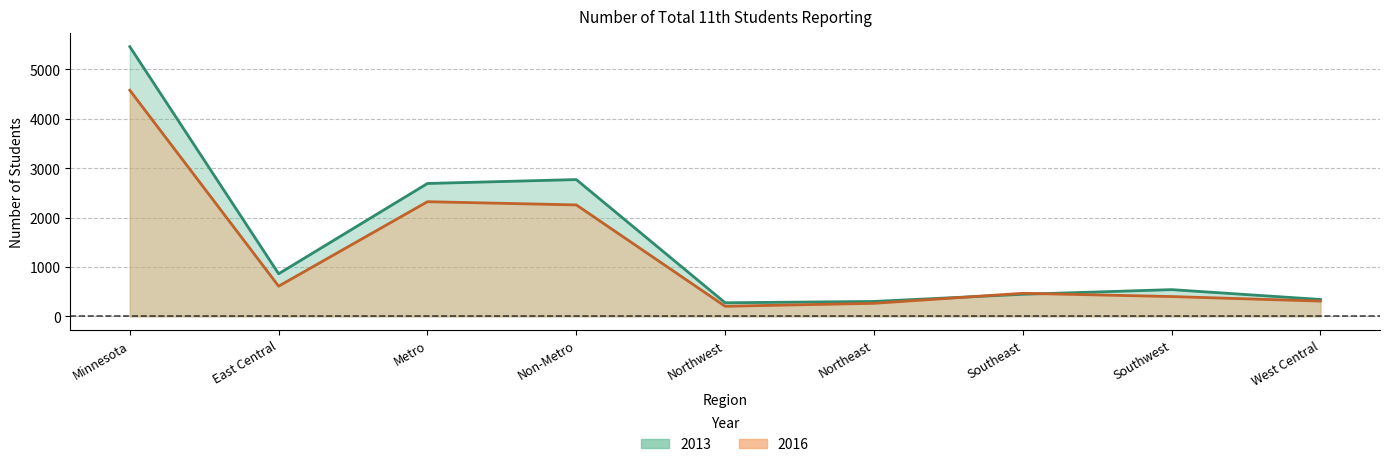

Is it true that 2016 equals 1074 at East Central?

False